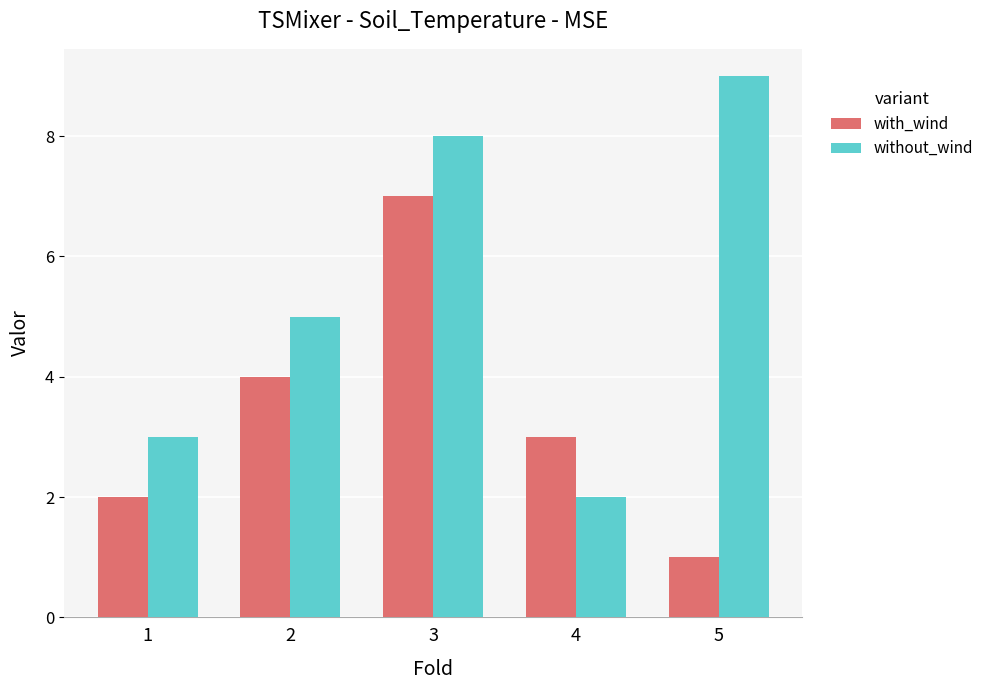

How many data points does each series have?

5